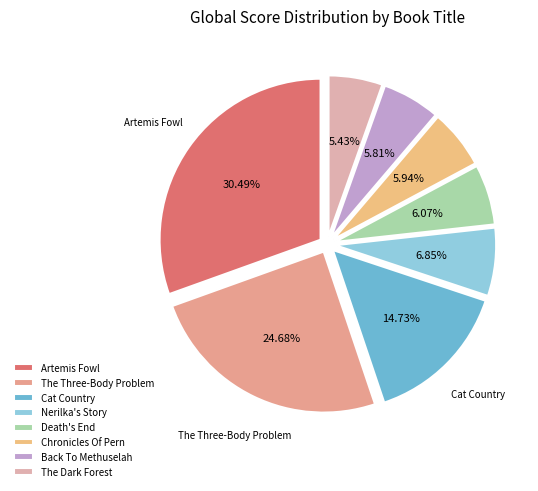

To the nearest percent, what percentage of the pie is Death's End?

6%